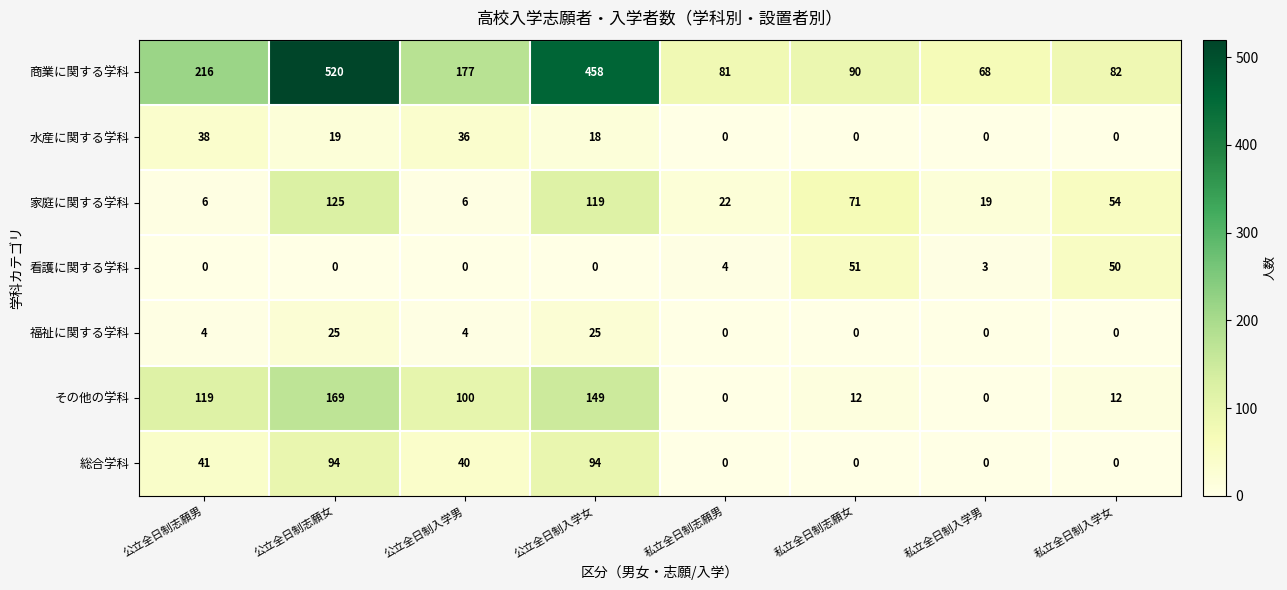

How many 総合学科 values are between 0 and 94?

8